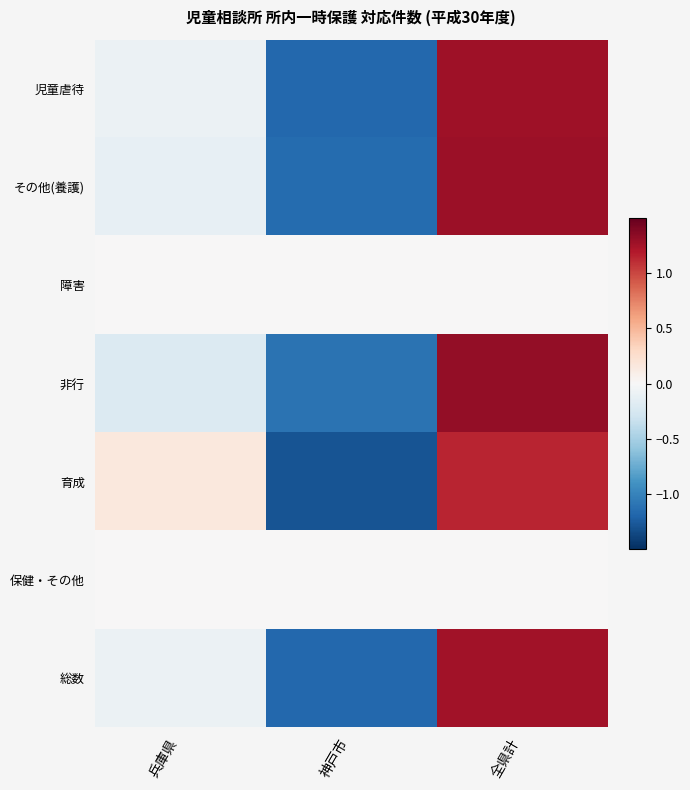

Reading left to right, transcribe all the data shown in this chart.

児童虐待: 兵庫県=-0.1	神戸市=-1.2	全県計=1.3
その他(養護): 兵庫県=-0.1	神戸市=-1.2	全県計=1.3
障害: 兵庫県=0.0	神戸市=0.0	全県計=0.0
非行: 兵庫県=-0.2	神戸市=-1.1	全県計=1.3
育成: 兵庫県=0.2	神戸市=-1.3	全県計=1.1
保健・その他: 兵庫県=0.0	神戸市=0.0	全県計=0.0
総数: 兵庫県=-0.1	神戸市=-1.2	全県計=1.3